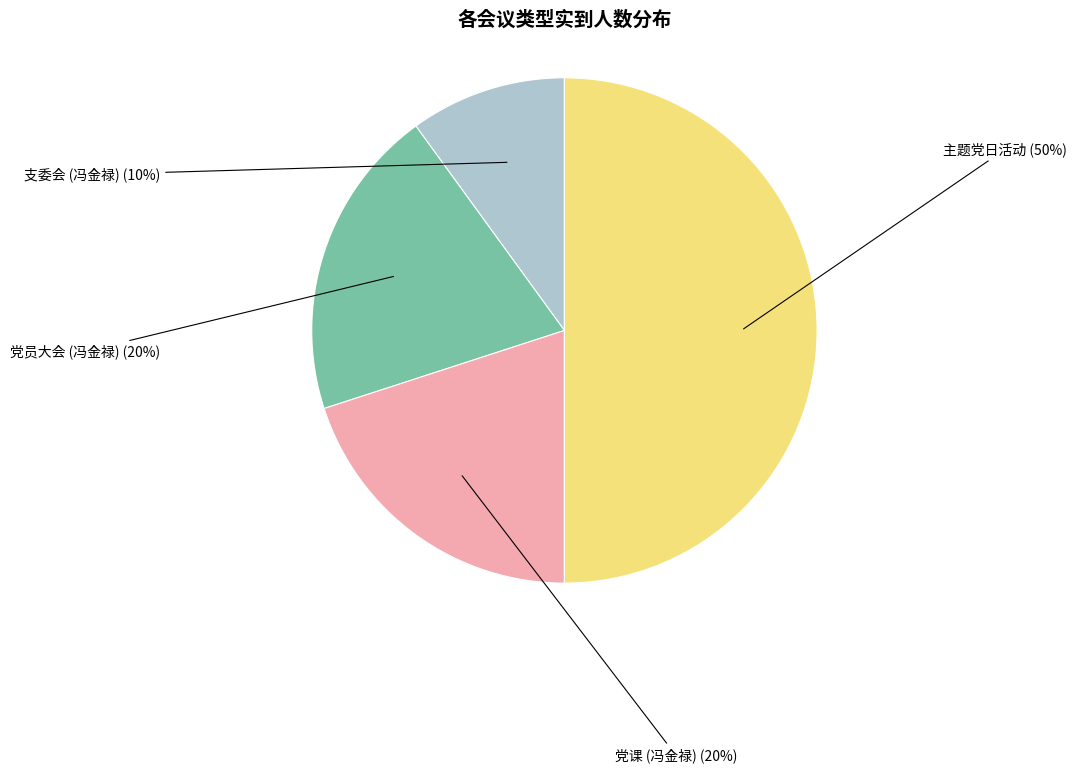

To the nearest percent, what is the average slice percentage?

25%